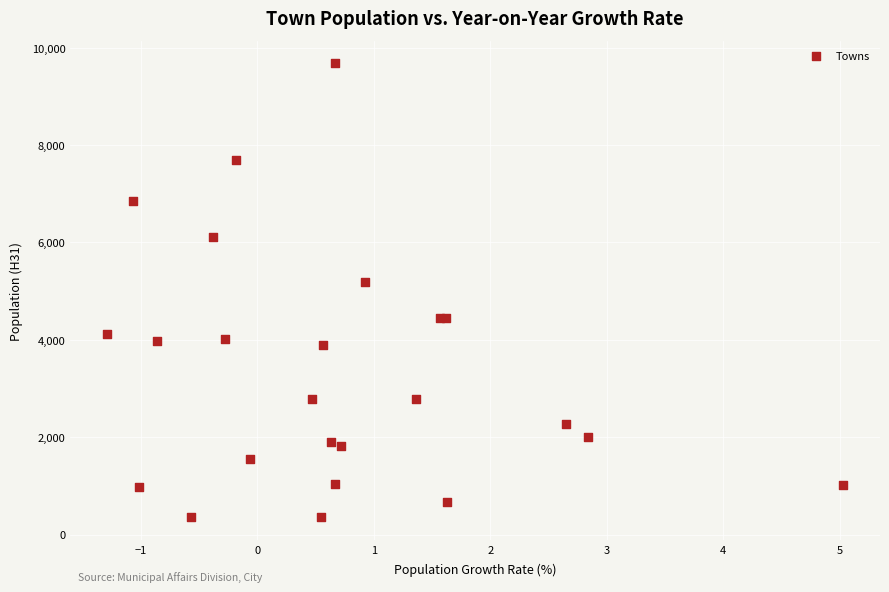

What Y value in the scatter plot is closest to 5015?

5190